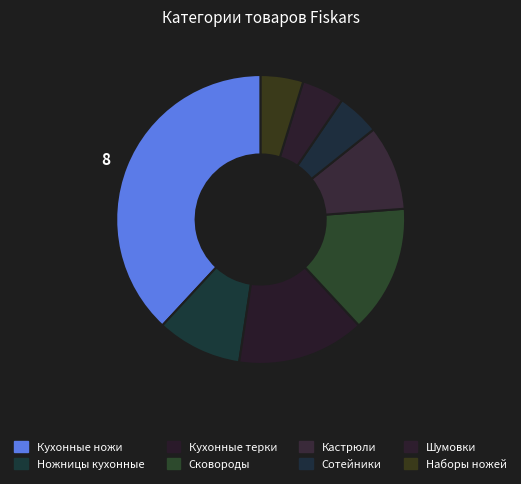

To the nearest percent, what is the average slice percentage?

12%